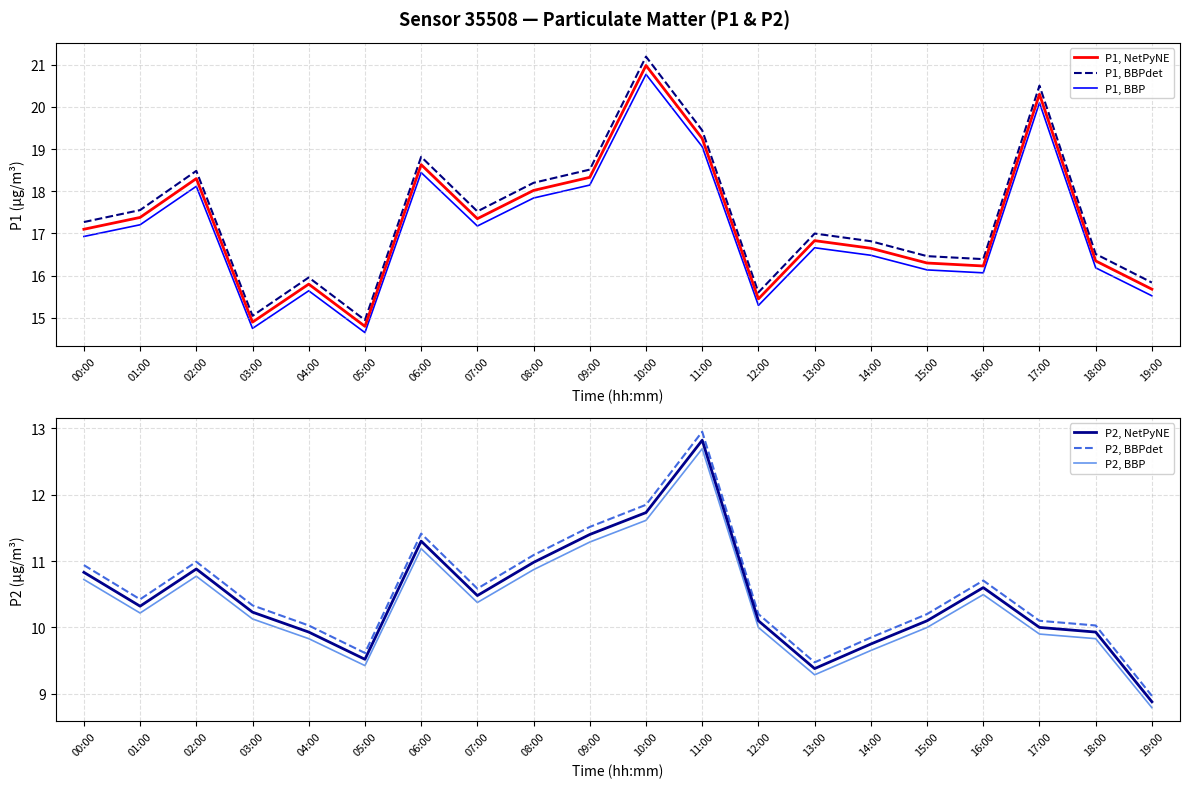

What is the minimum value for P1, BBP?

14.7